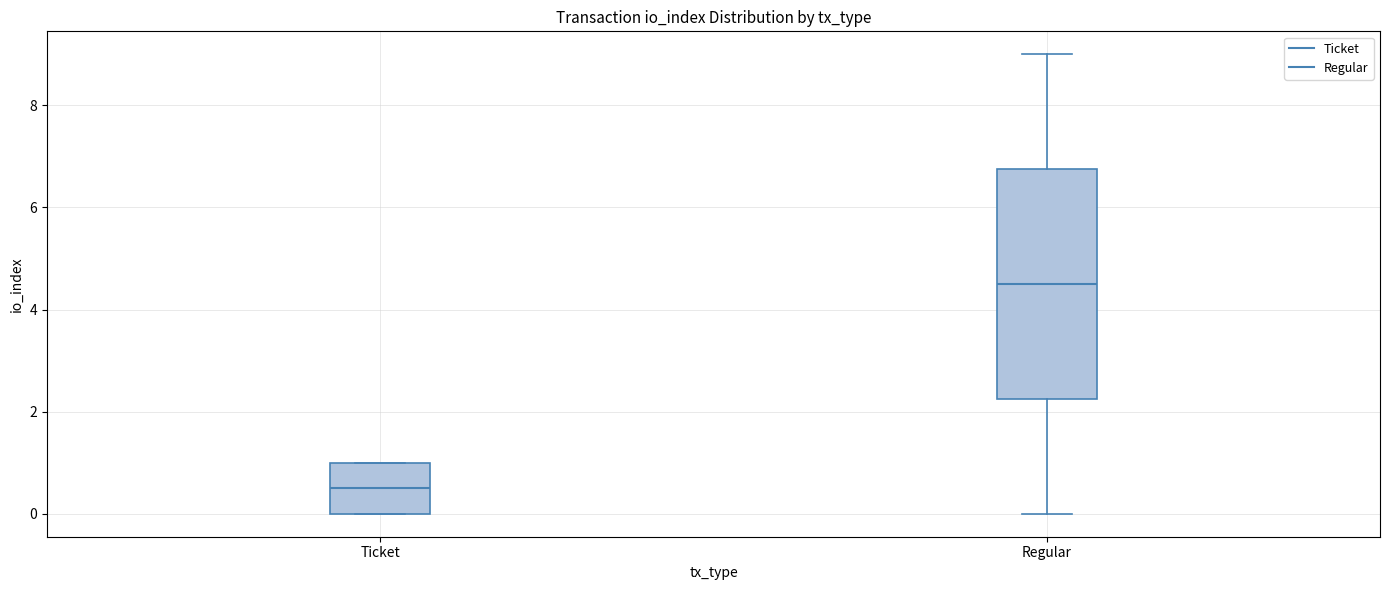

Comparing the boxes themselves (not the whiskers), which one is the tallest?

Regular